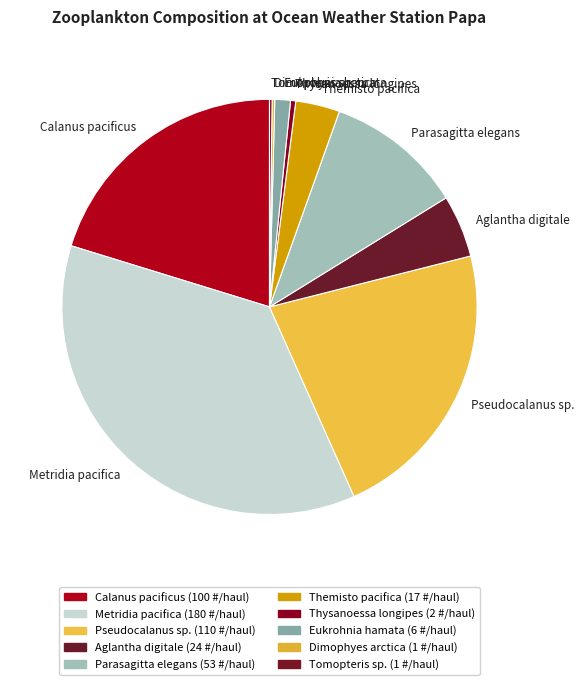

What is the largest slice in the pie chart?

Metridia pacifica